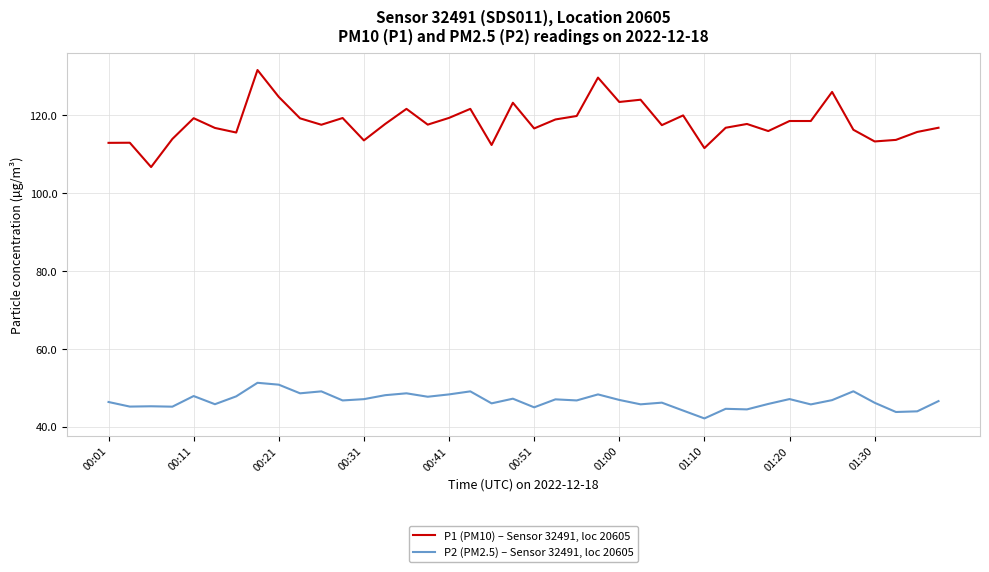

Which series has the widest spread of values?

P1 (PM10) – Sensor 32491, loc 20605